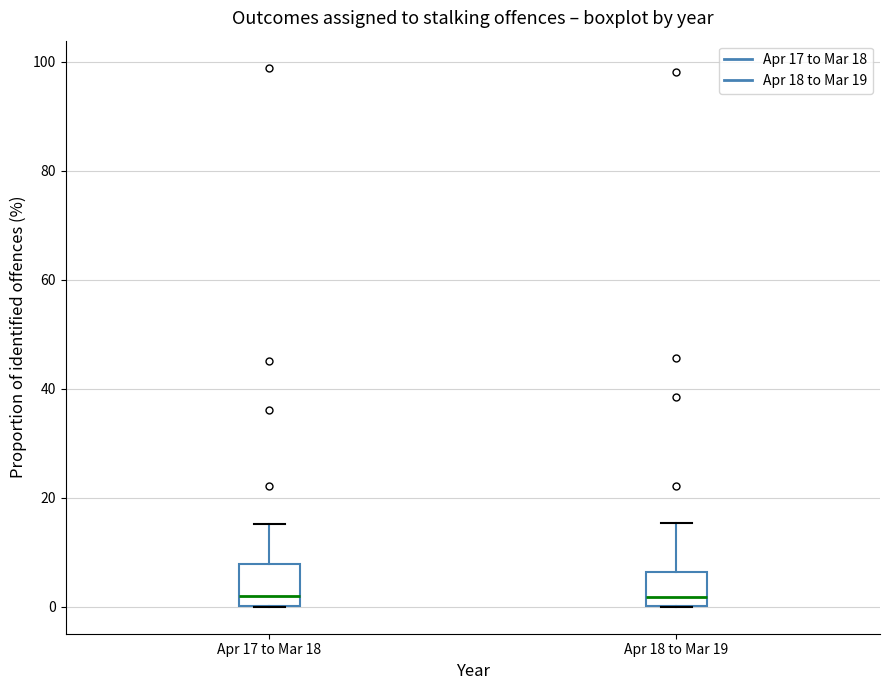

Reading left to right, transcribe this box plot: for each box, give where its median line is, the range the box spans, and where its two whiskers end, as read against the y-axis. The values are not printed on the chart, so give them approximately, as read against the axis.

Apr 17 to Mar 18: median 2, box 0 to 8, whiskers 0 to 16
Apr 18 to Mar 19: median 2, box 0 to 6, whiskers 0 to 16